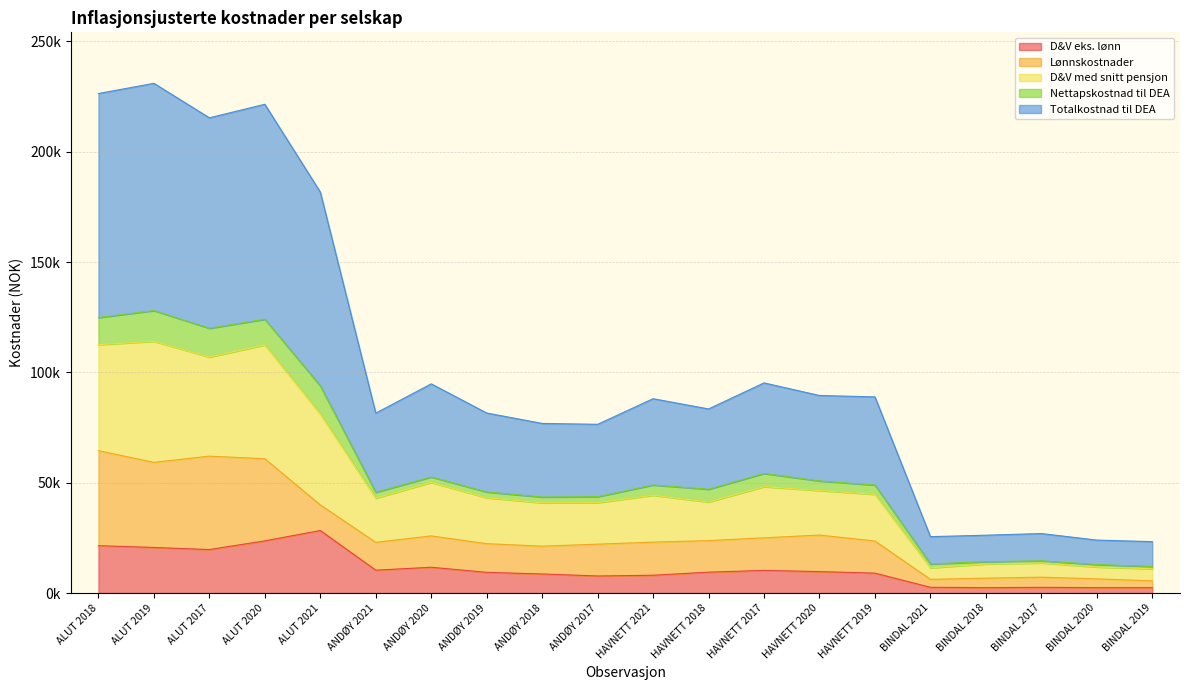

What are all the series names shown in the legend?

D&V eks. lønn, Lønnskostnader, D&V med snitt pensjon, Nettapskostnad til DEA, Totalkostnad til DEA